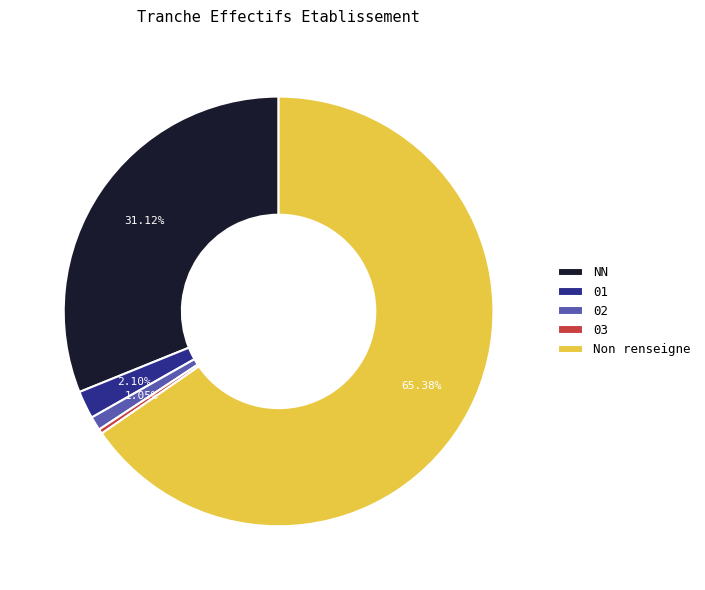

Count the number of slices in the pie.

5